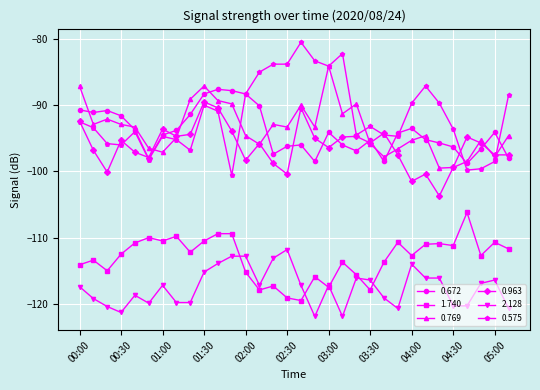

How many values in the 0.575 series are below -93?

17